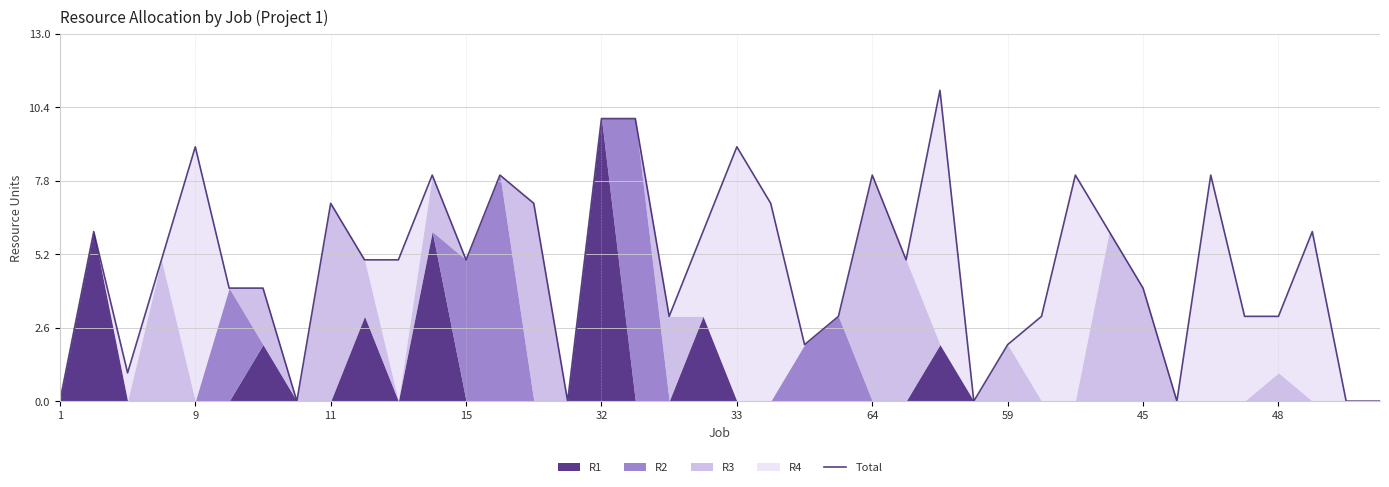

What is the difference between the second highest and second lowest values?

10